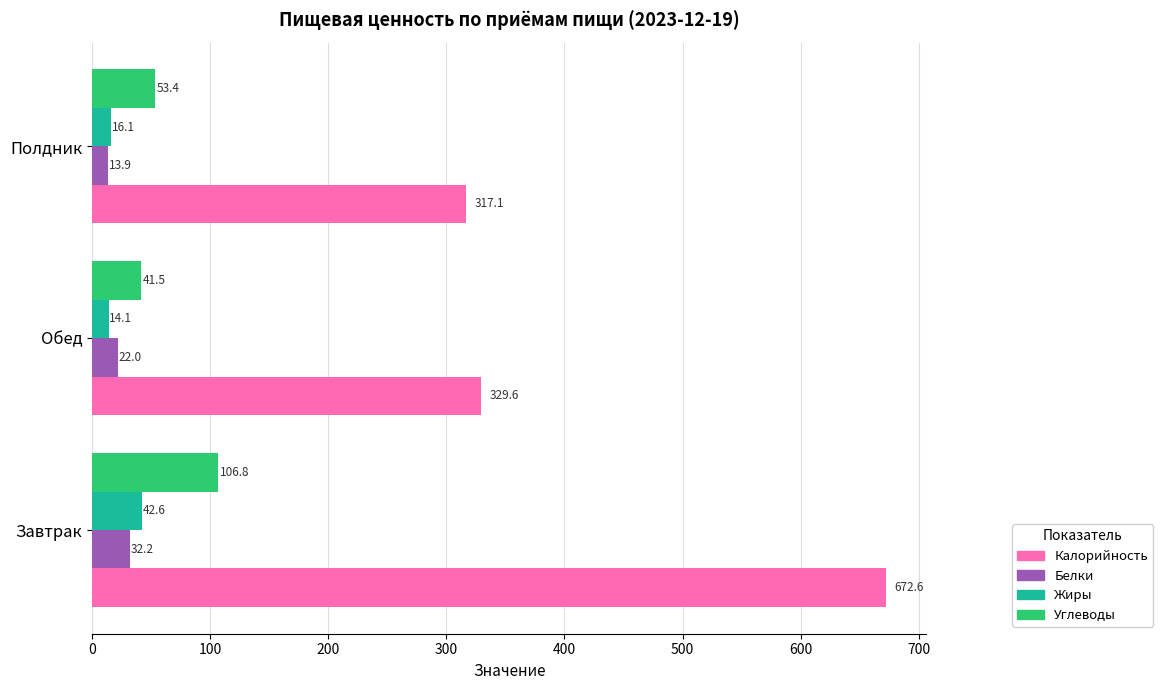

Rank the series at Завтрак from highest to lowest value.

Калорийность, Углеводы, Жиры, Белки